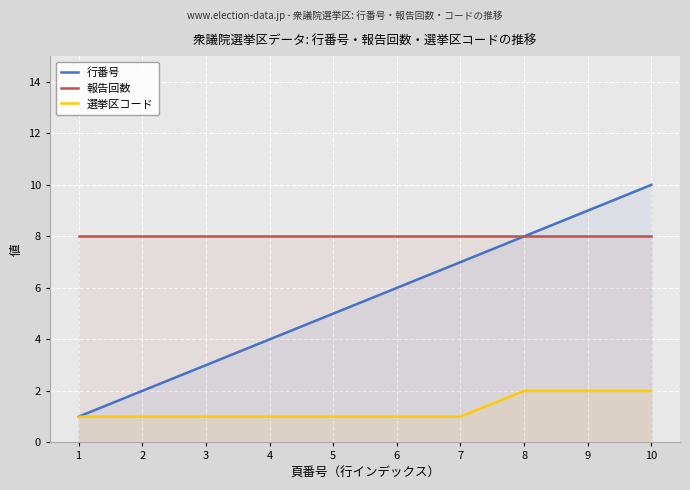

Is the value of 行番号 at 8 greater than the value of 報告回数 at 3?

No